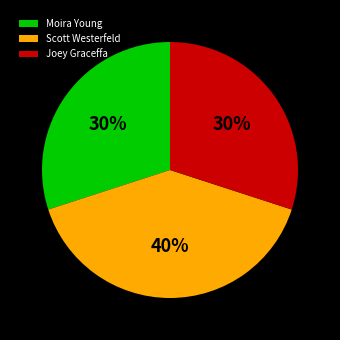

Count the number of slices in the pie.

3